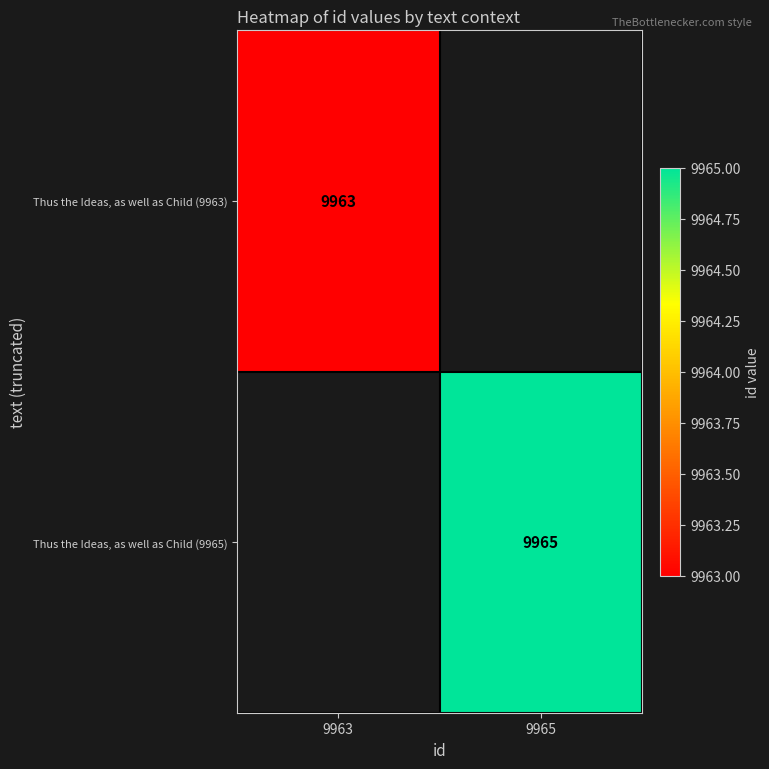

The Thus the Ideas, as well as Child (9963) series shows 9963 at 9963. True or false?

True